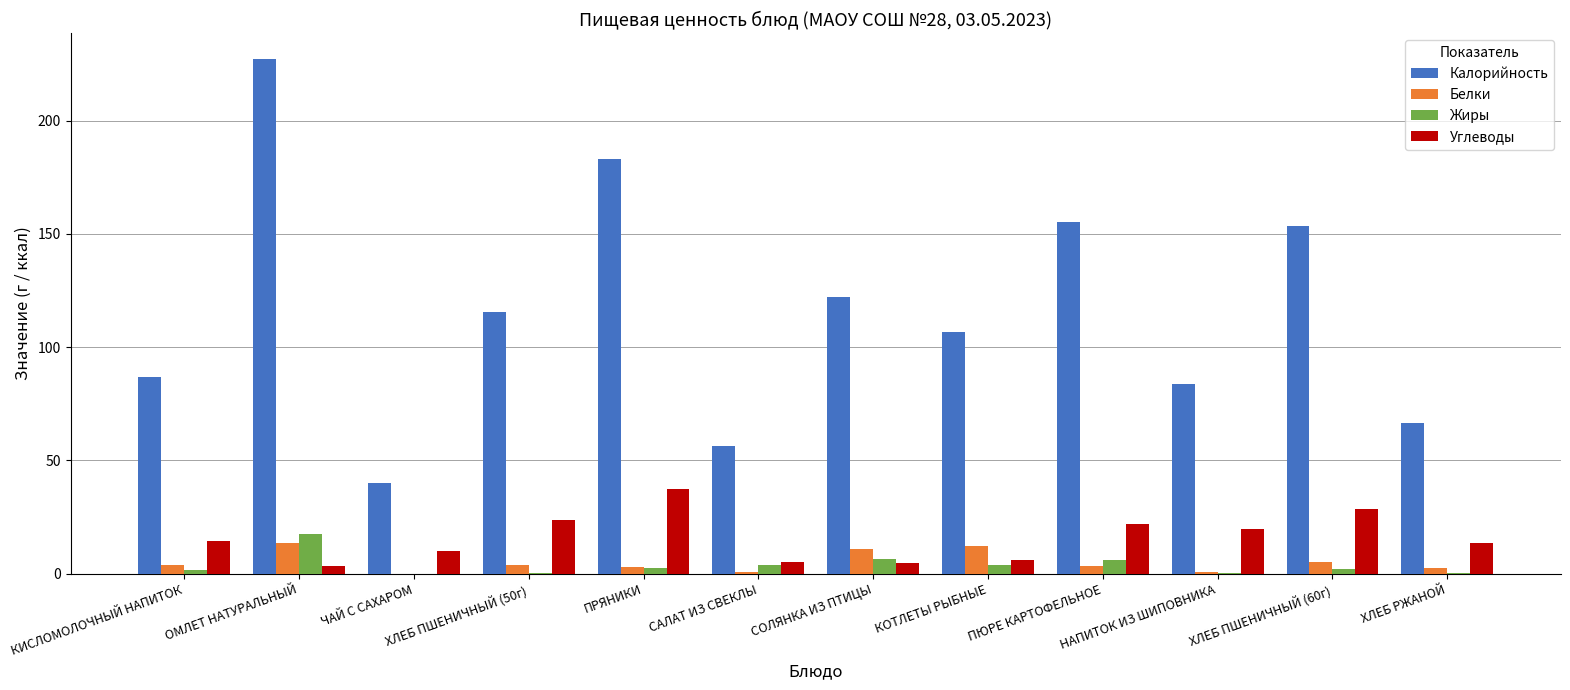

The value of Белки at КОТЛЕТЫ РЫБНЫЕ is 12.0. True or false?

True